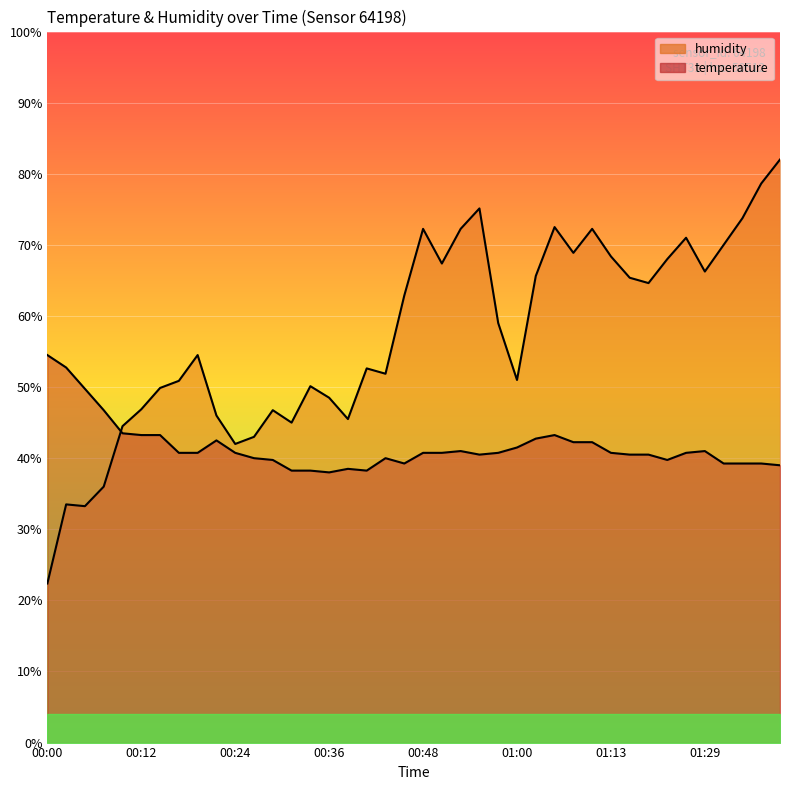

The humidity series shows 72.5 at 01:05. True or false?

True